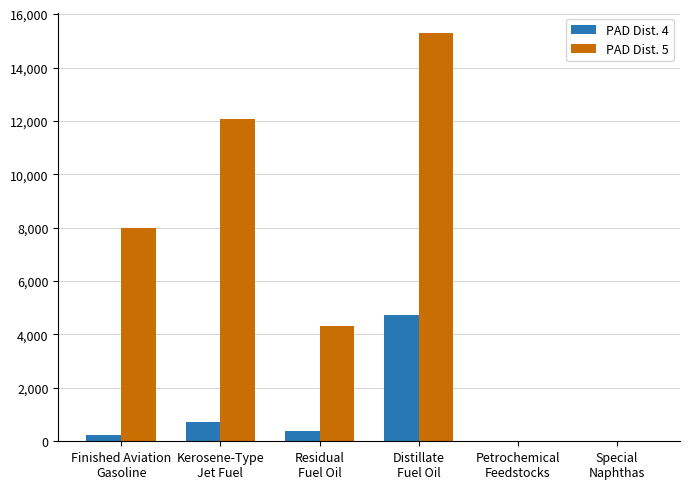

Which series has the largest total across all categories?

PAD Dist. 5